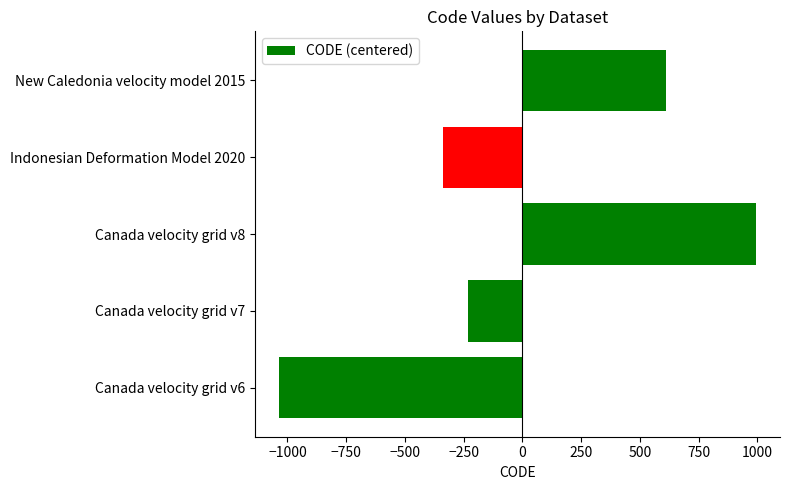

List the labels in order of value, largest first.

Canada velocity grid v8, New Caledonia velocity model 2015, Canada velocity grid v7, Indonesian Deformation Model 2020, Canada velocity grid v6